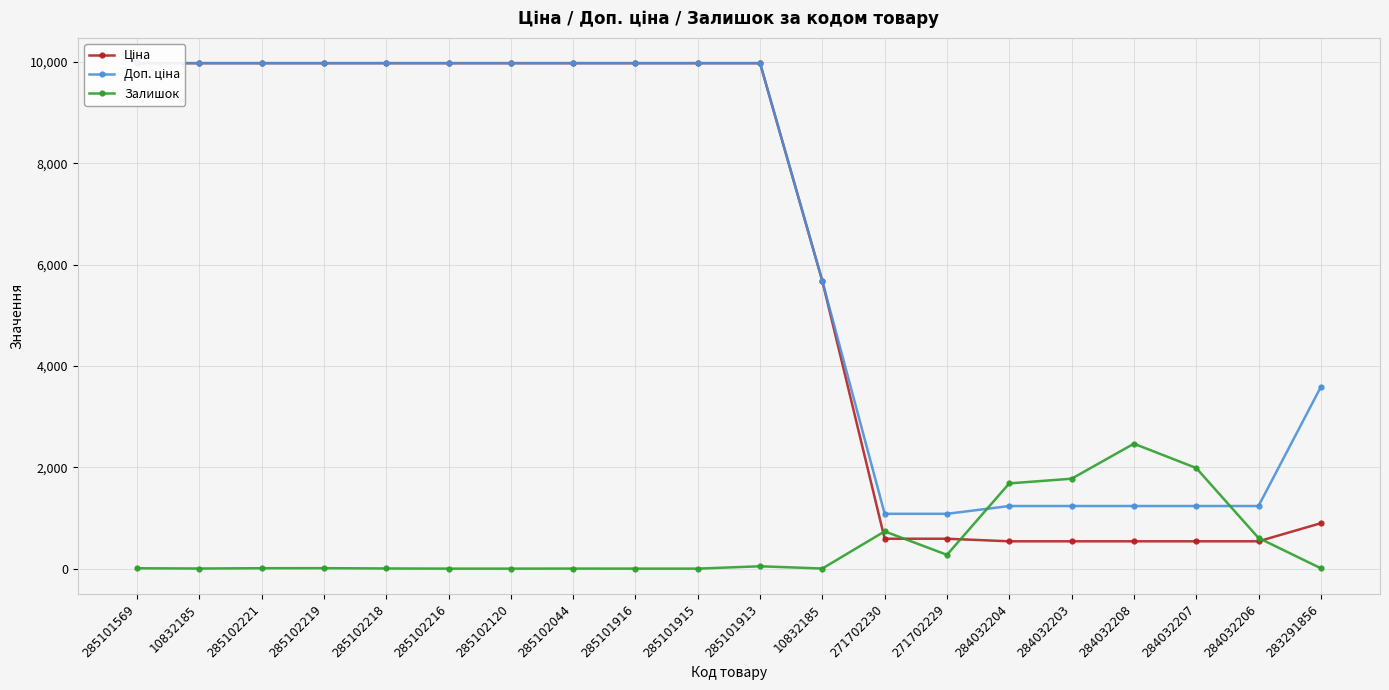

Is the value of Доп. ціна at 285101915 greater than the value of Ціна at 285101569?

No